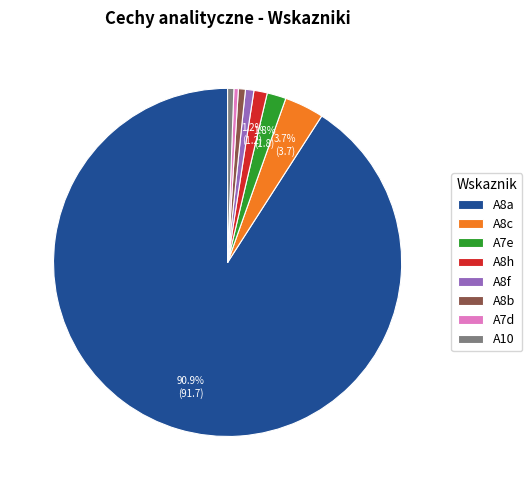

Does A8a represent more than half of the total?

Yes